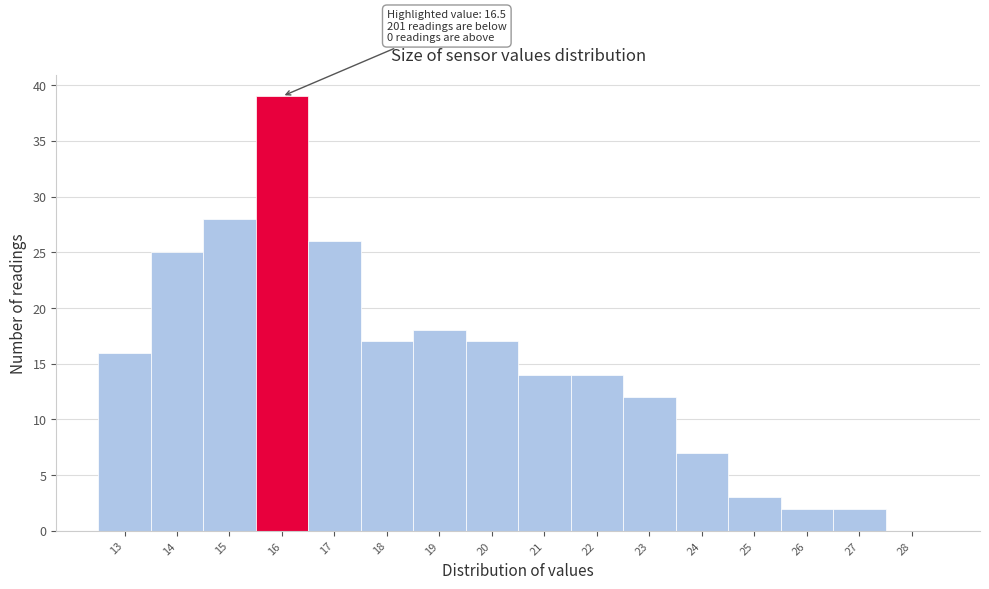

Reading left to right, transcribe all the data shown in this chart.

13=16	14=25	15=28	16=39	17=26	18=17	19=18	20=17	21=14	22=14	23=12	24=7	25=3	26=2	27=2	28=0